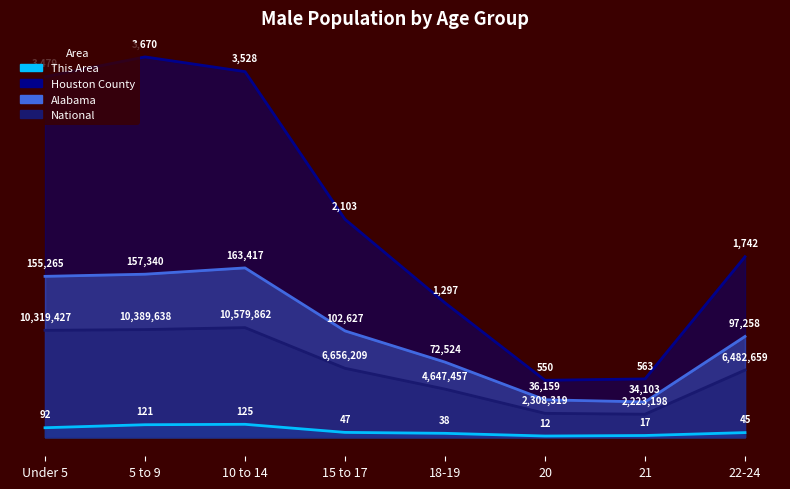

Is the value of Houston County at 18-19 greater than the value of This Area at 21?

Yes